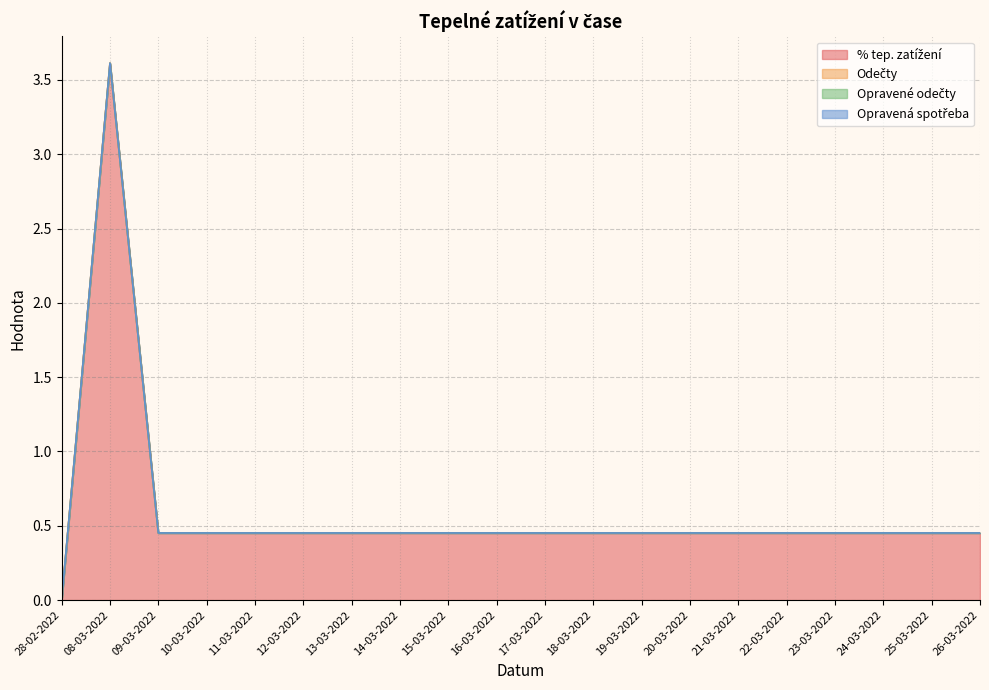

What is the average value of the % tep. zatížení series?

0.6